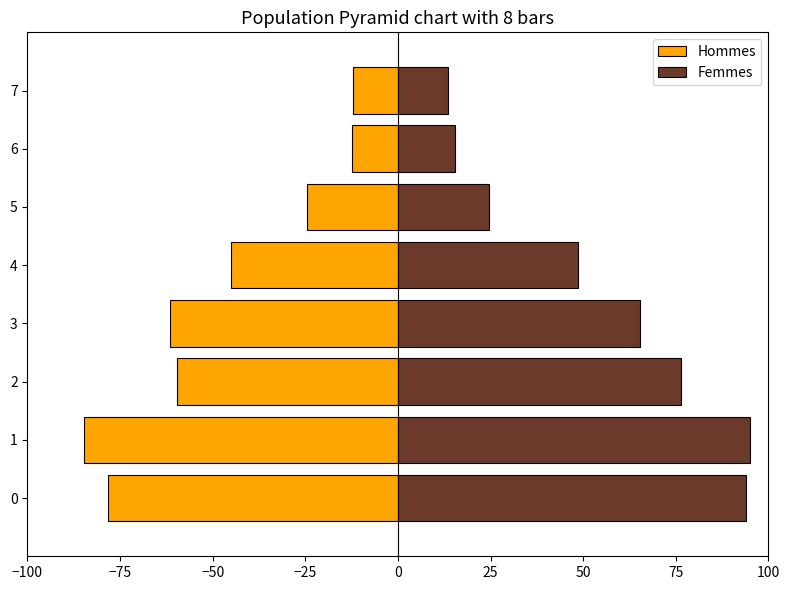

The value of Hommes at 2 is -17.7. True or false?

False